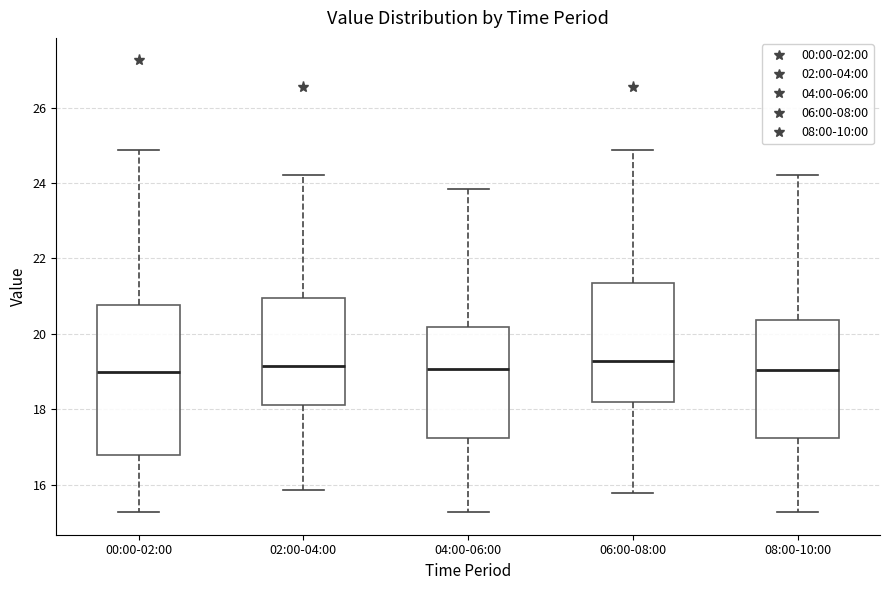

Where is the upper edge of the box for 00:00-02:00 on the y-axis? The values are not printed on the chart, so give them approximately, as read against the axis.

20.8